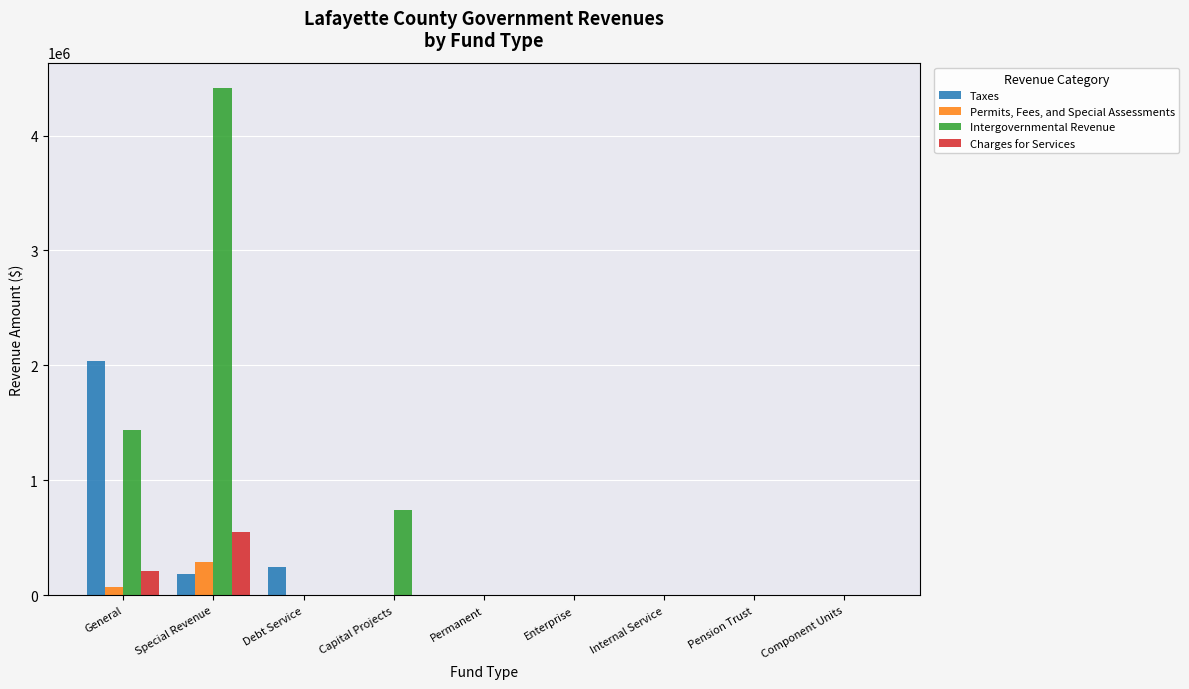

What is the total value across all series at Special Revenue?

5439234